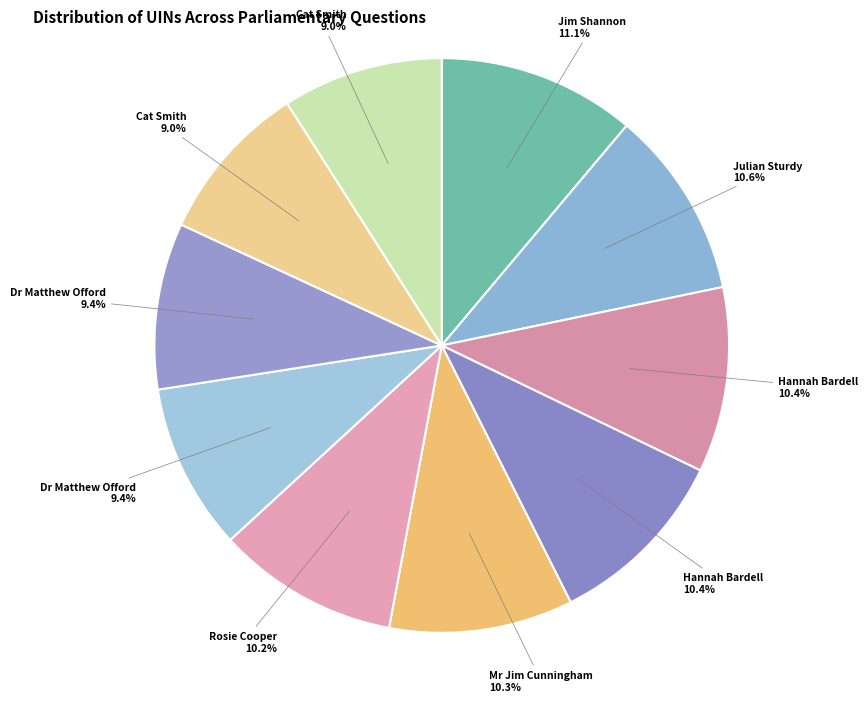

Count the number of slices in the pie.

10